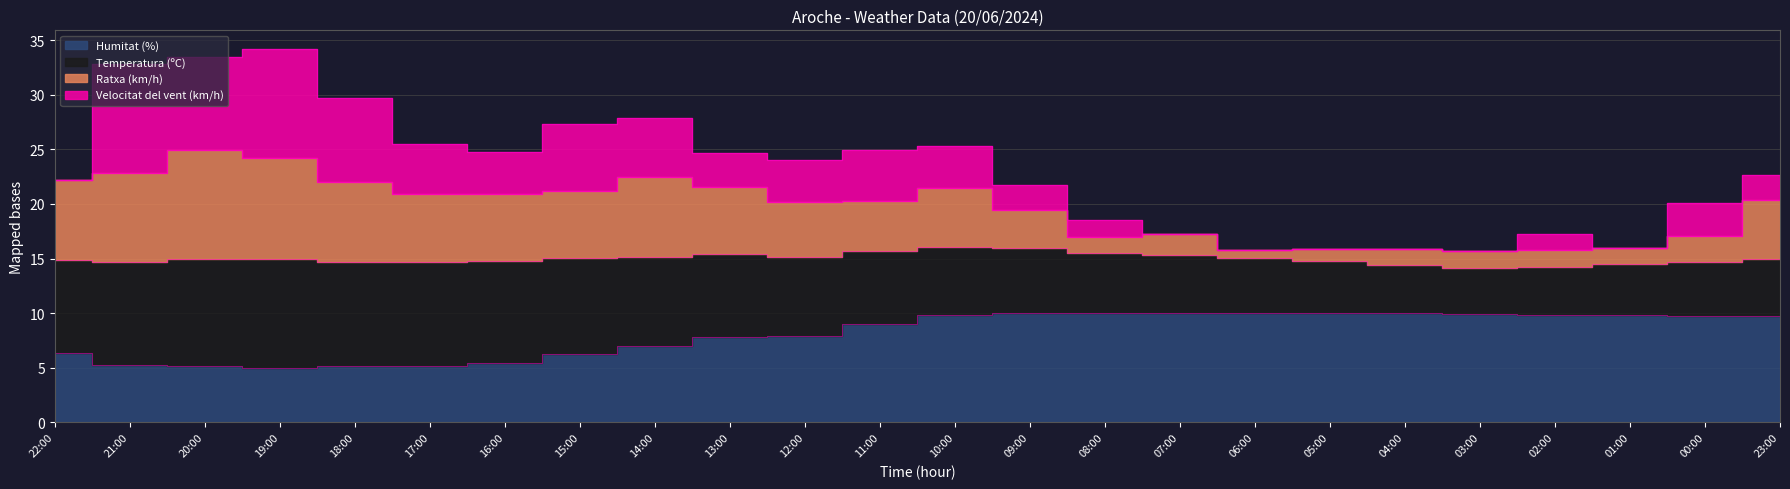

Where is the first local minimum for Ratxa (km/h)?

17:00